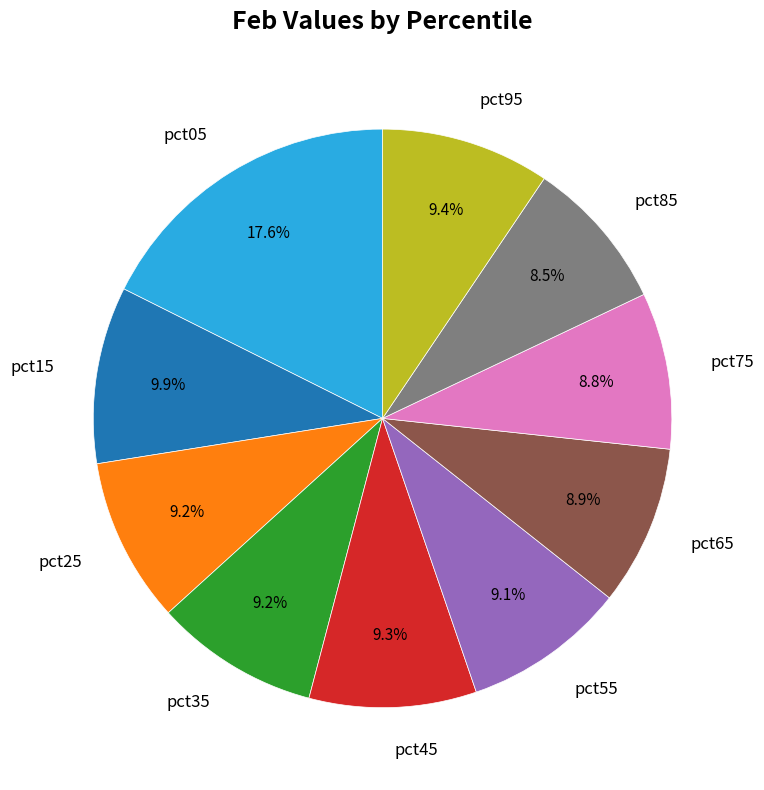

Is there any slice that represents more than half of the pie?

No